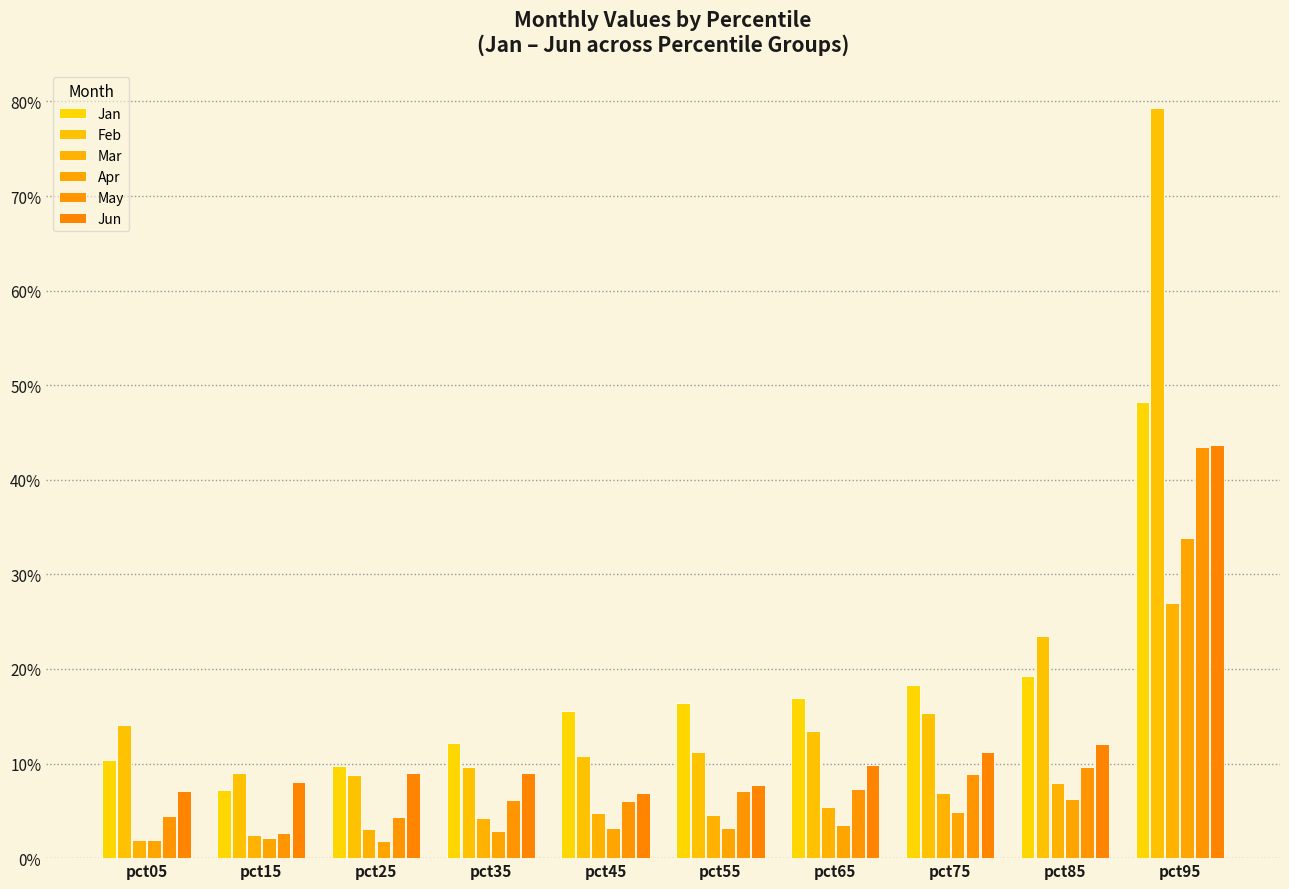

Does the chart contain stacked bars?

No